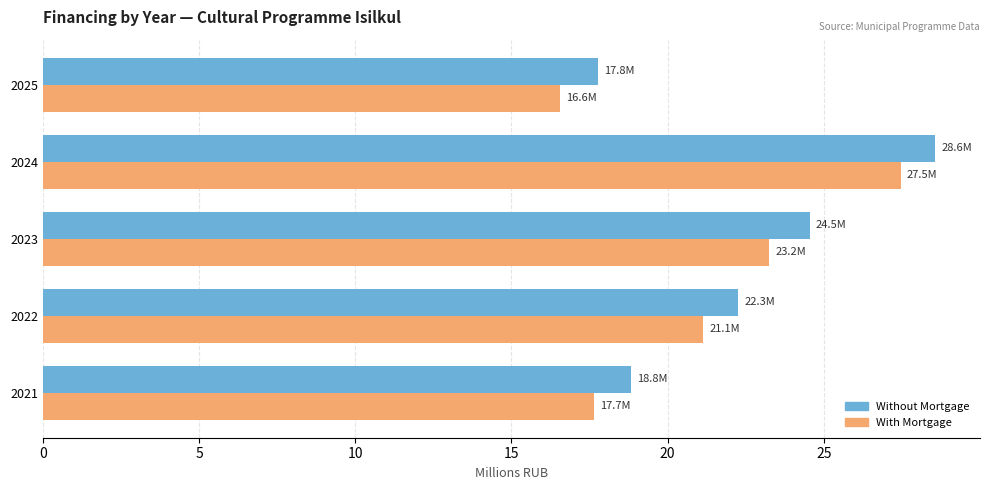

What is the lowest value of the Without Mortgage series?

17.8